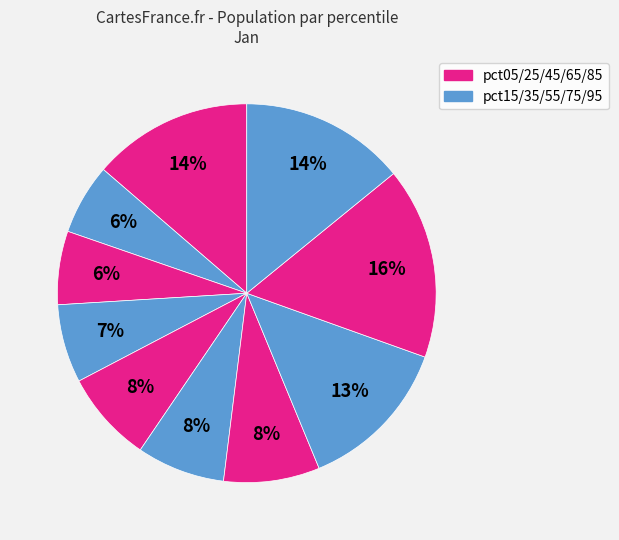

Which category has the smallest portion of the pie?

pct15